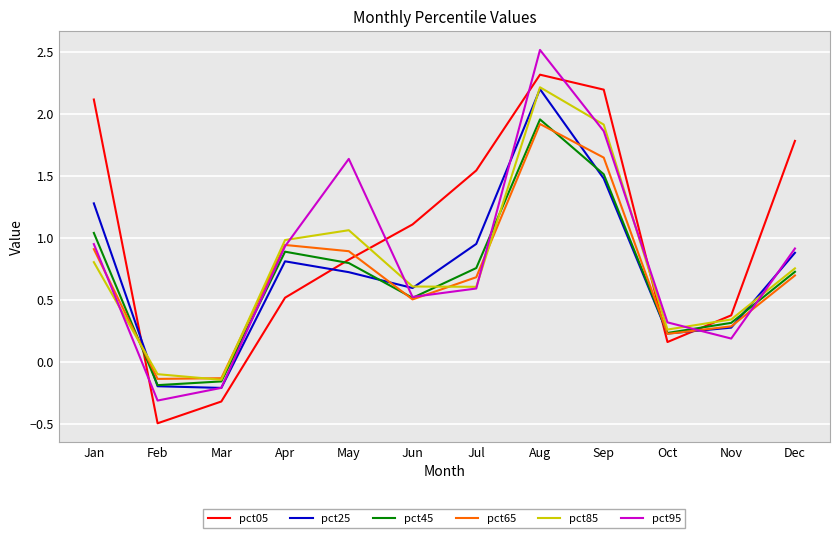

Which series has the largest range (max minus min)?

pct95